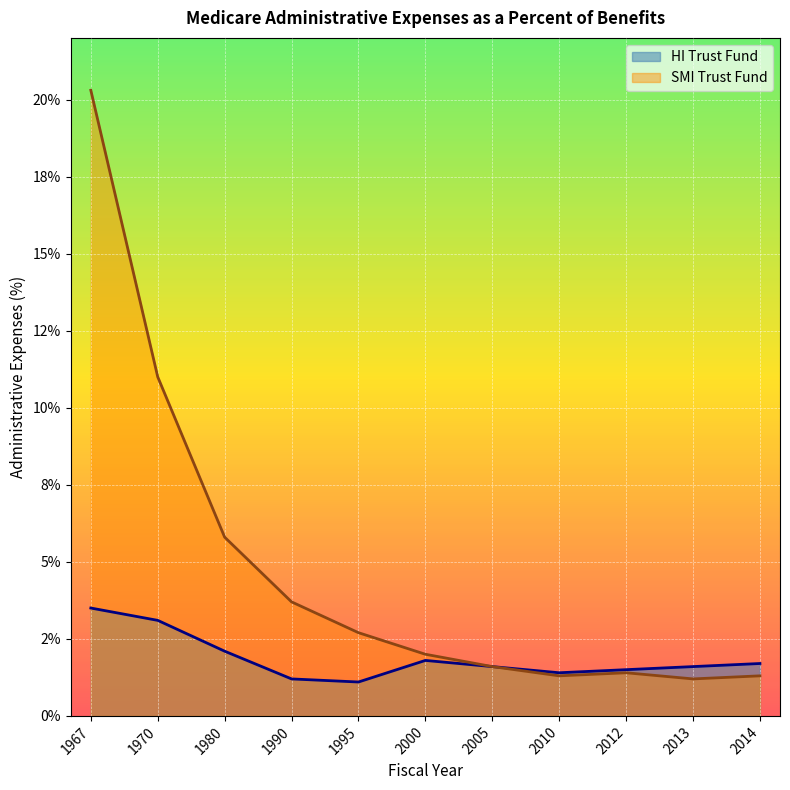

What is the value of the SMI Trust Fund point at the 7th from the left?

1.6